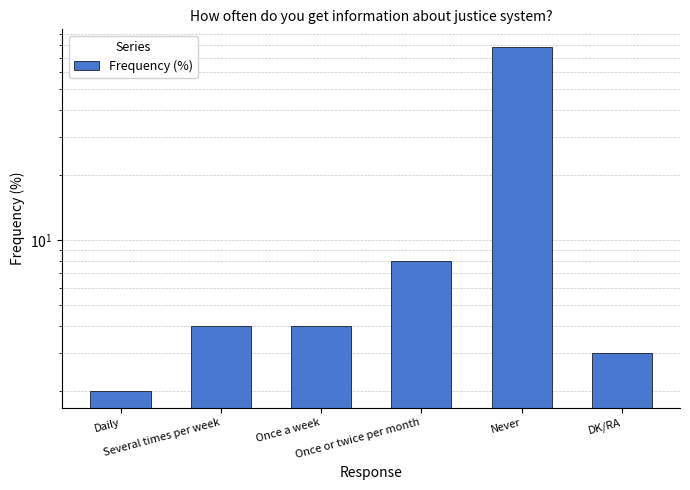

What is the change in value from Several times per week to DK/RA?

-1